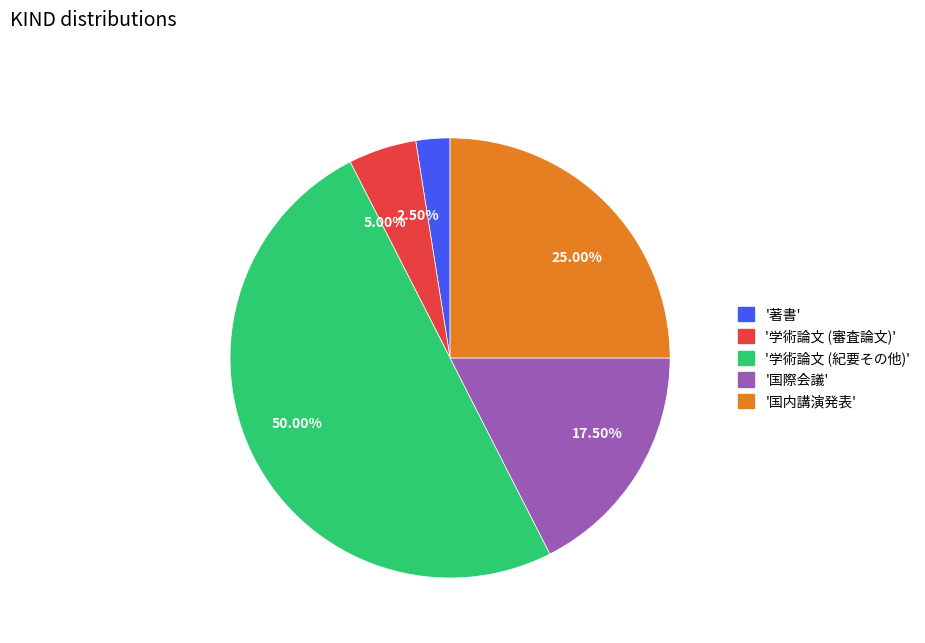

Count the number of slices in the pie.

5